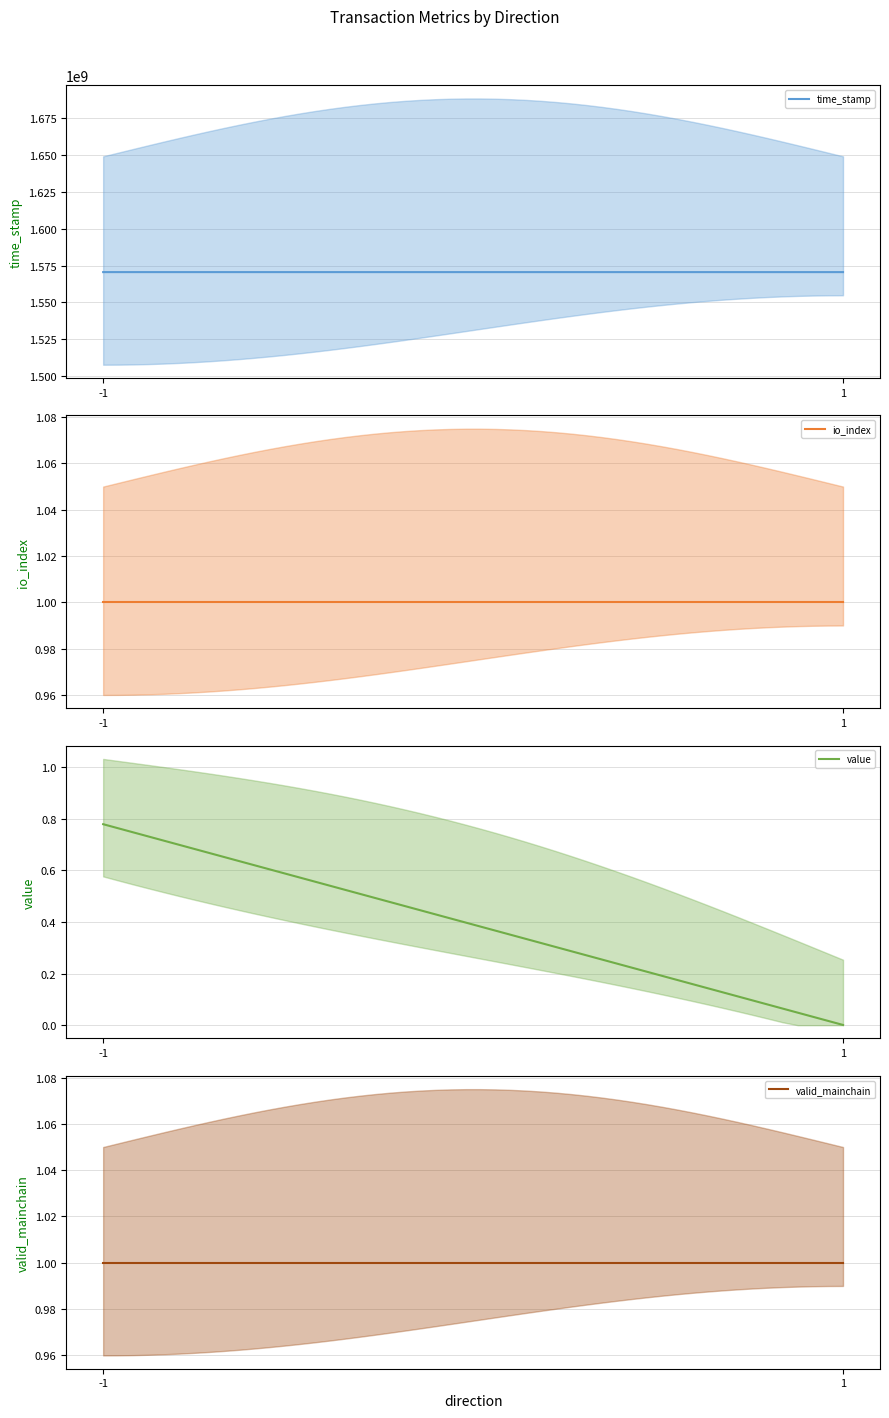

True or false: valid_mainchain has a value of 1.3 at 1.

False